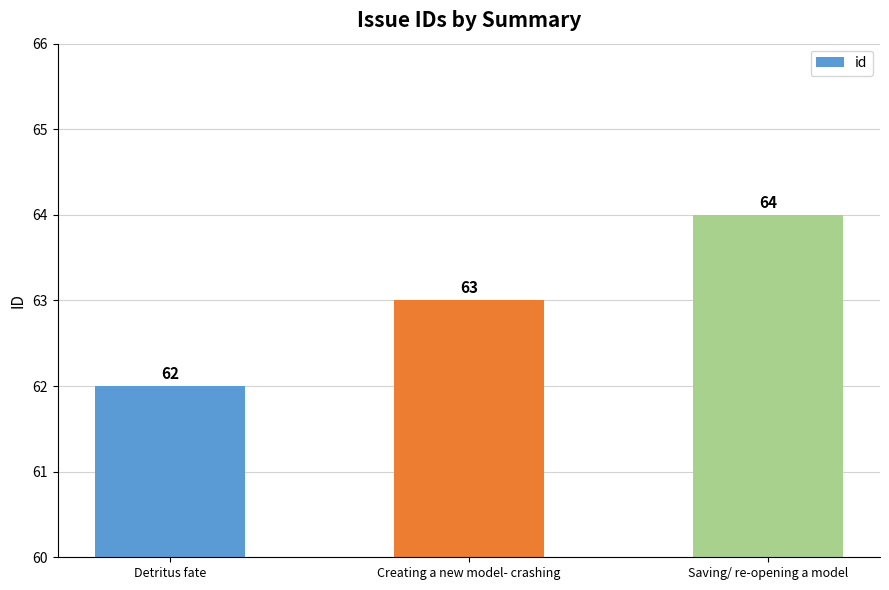

What is the greatest value displayed?

64